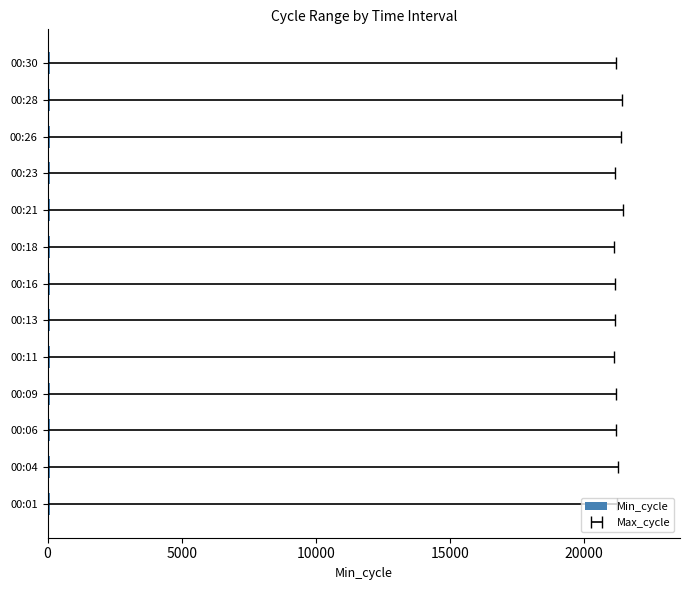

What is the minimum value shown in the chart?

85